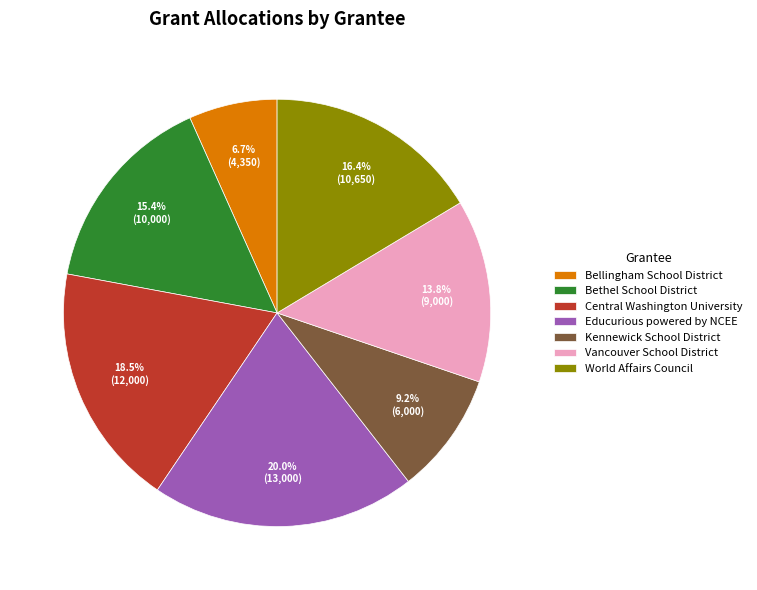

Which category has the smallest portion of the pie?

Bellingham School District